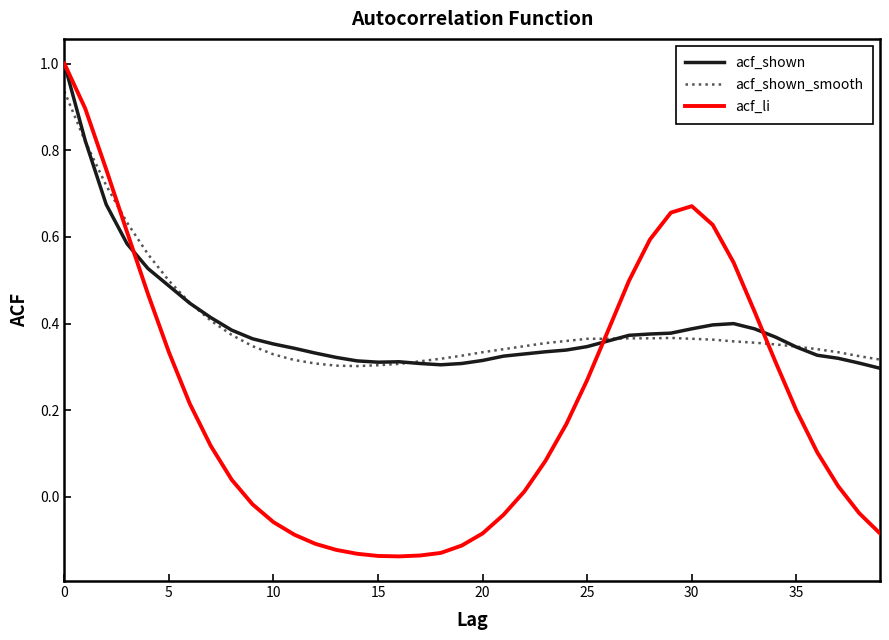

Which series has the largest range (max minus min)?

acf_li